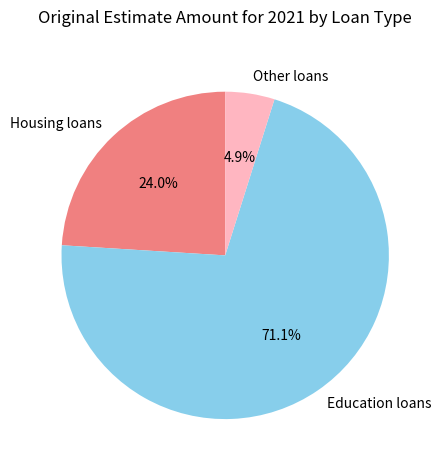

Which category has the biggest portion of the pie?

Education loans